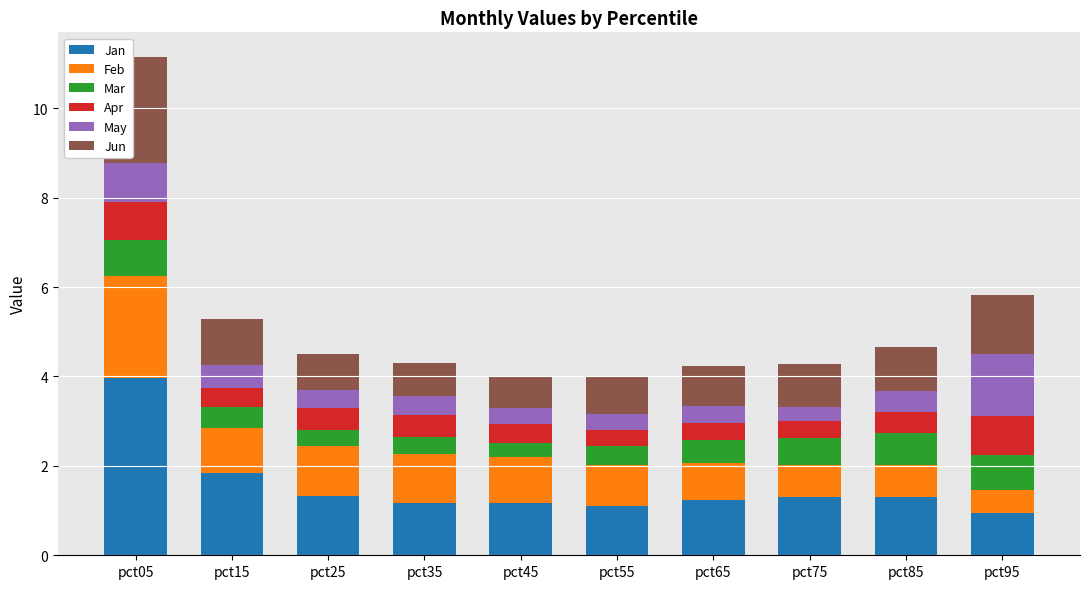

Read the Jan value at pct05.

4.0